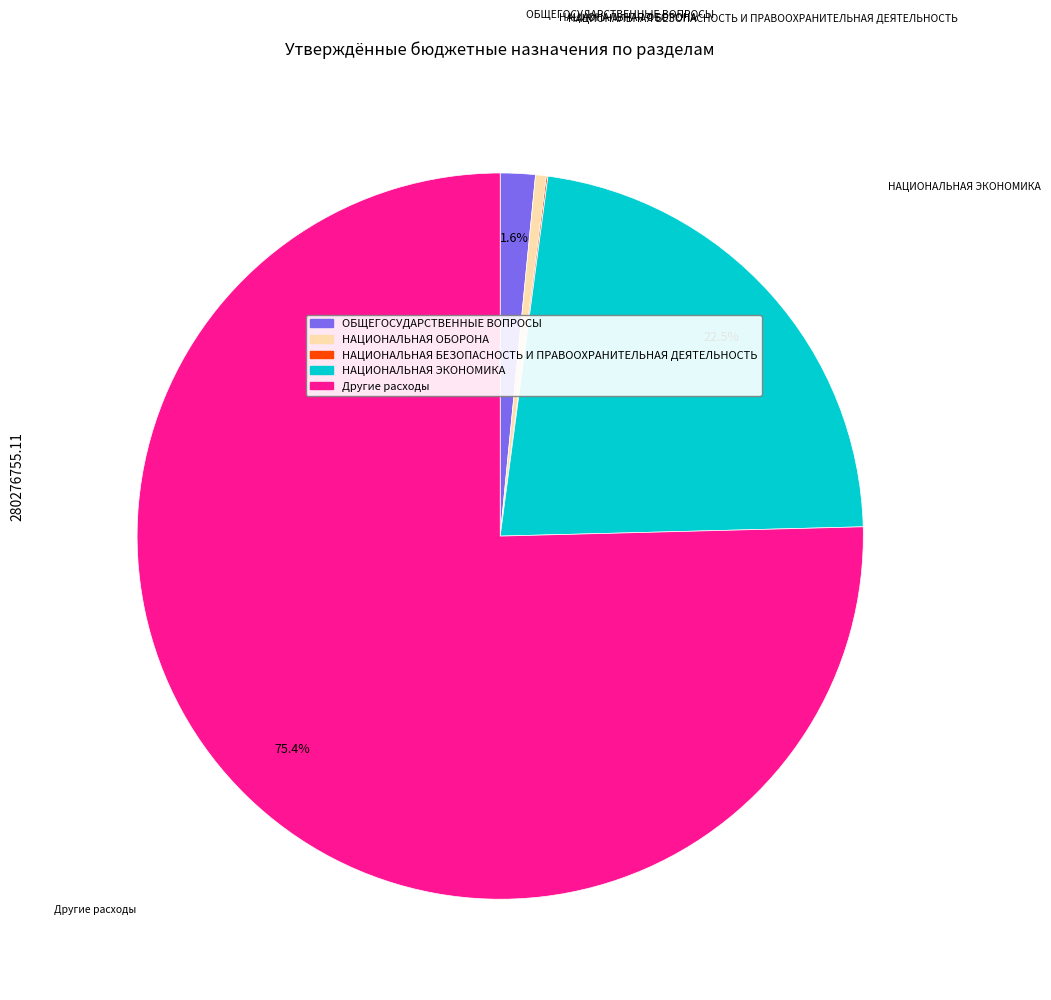

Do Другие расходы and НАЦИОНАЛЬНАЯ ЭКОНОМИКА together represent more than half of the pie?

Yes